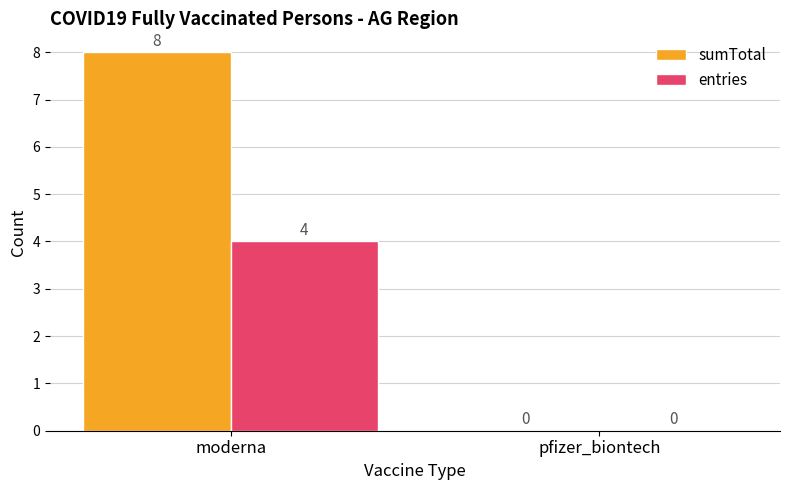

Reading right to left, list all the values displayed in this chart.

sumTotal: 0	8
entries: 0	4